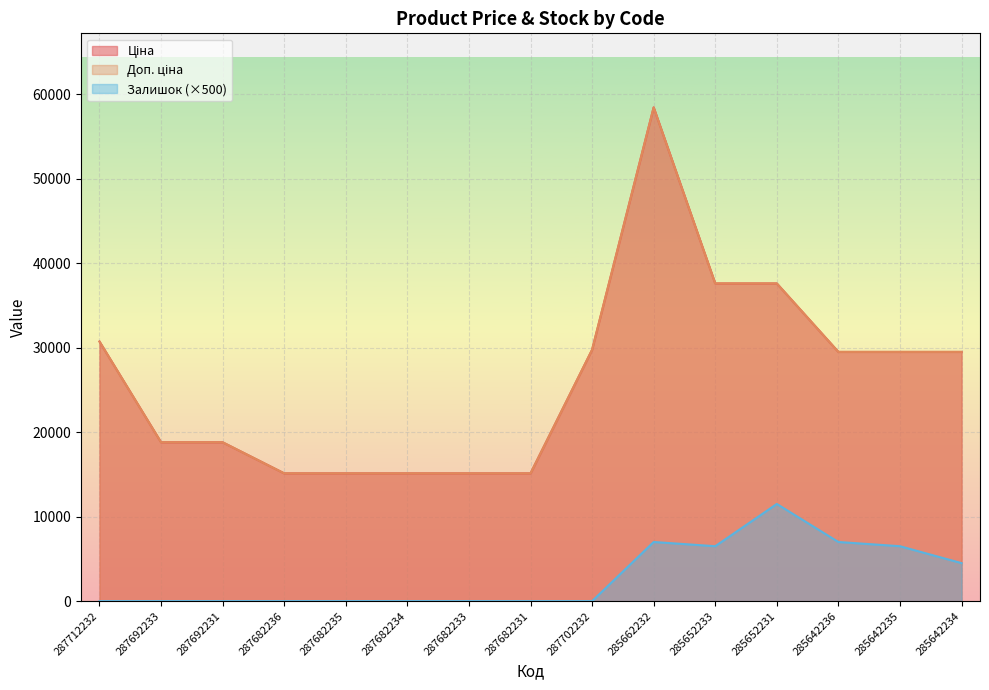

True or false: Залишок and Ціна cross at least once.

False